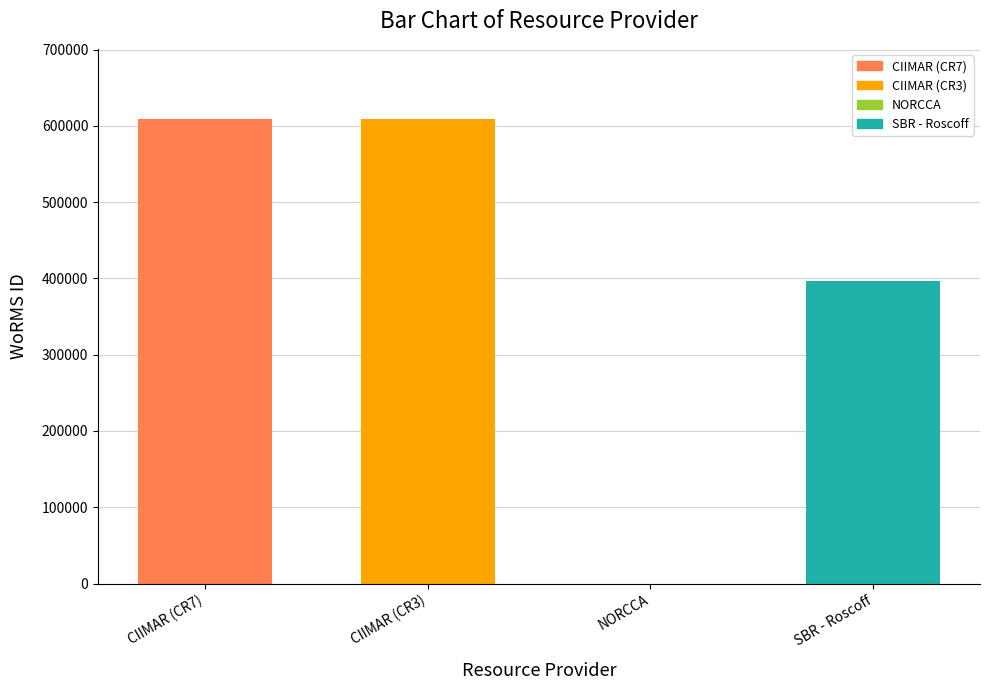

How many distinct data groups are displayed?

1